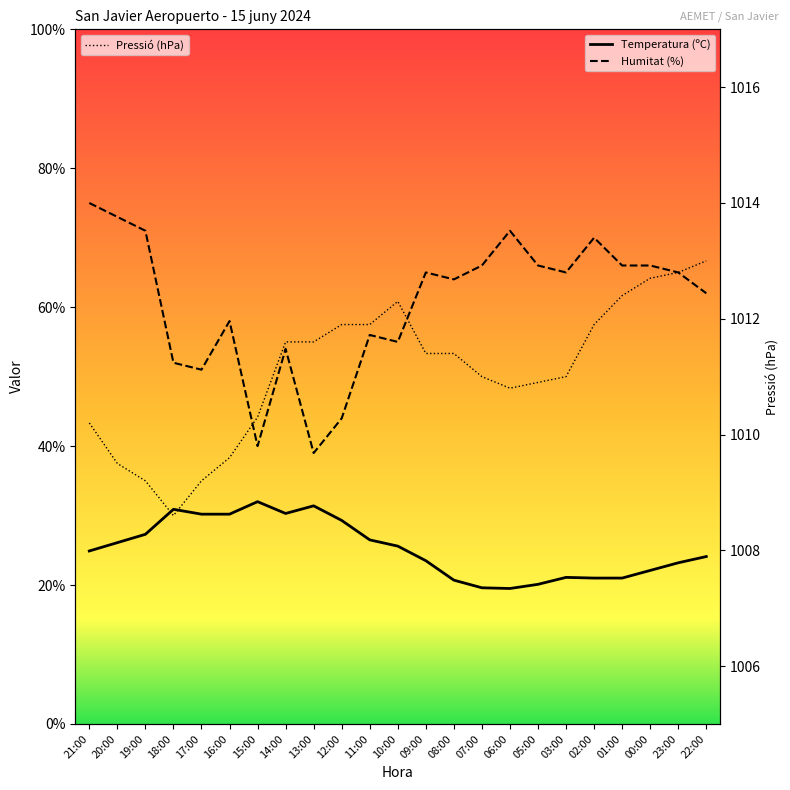

Which series has the largest total across all categories?

Pressió (hPa)